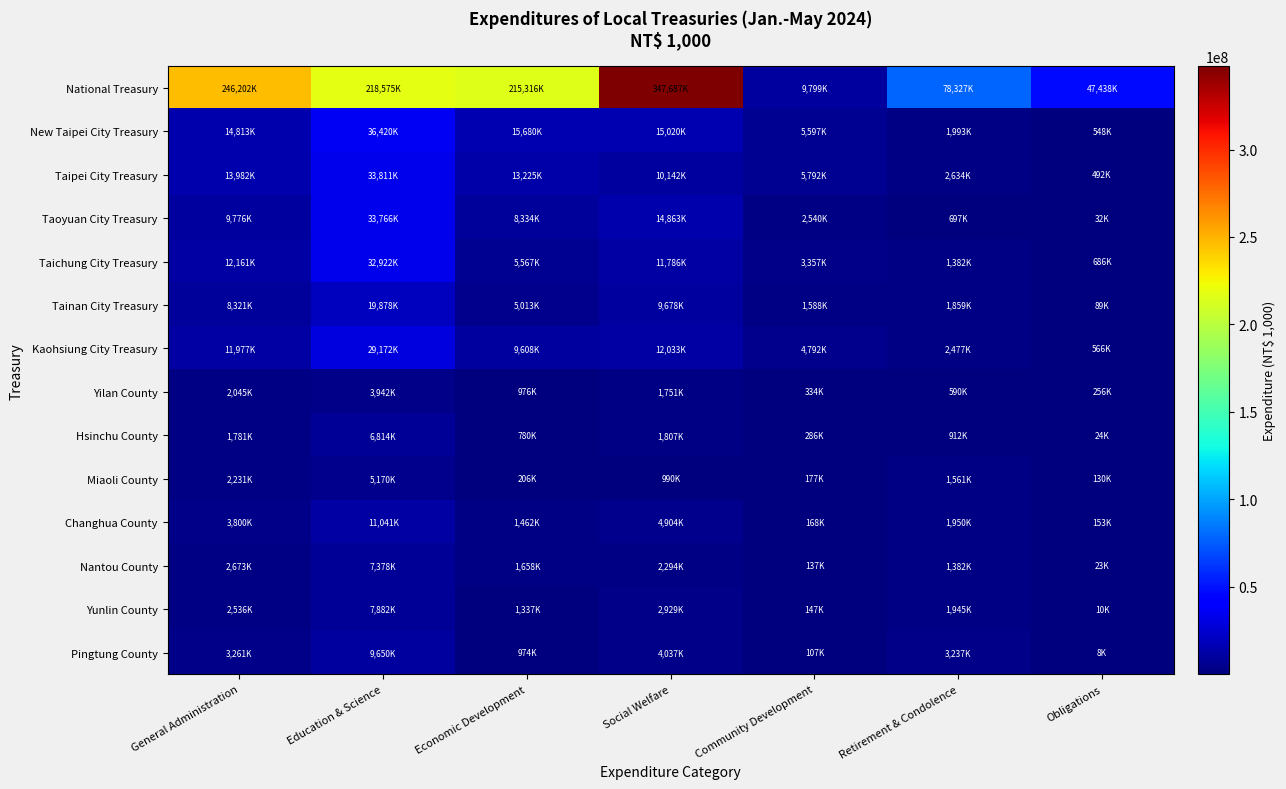

Reading left to right, list all the values displayed in this chart.

National Treasury: General Administration=246202815	Education & Science=218575092	Economic Development=215316891	Social Welfare=347687542	Community Development=9799816	Retirement & Condolence=78327525	Obligations=47438330
New Taipei City Treasury: General Administration=14813140	Education & Science=36420683	Economic Development=15680843	Social Welfare=15020455	Community Development=5597525	Retirement & Condolence=1993698	Obligations=548818
Taipei City Treasury: General Administration=13982021	Education & Science=33811528	Economic Development=13225002	Social Welfare=10142956	Community Development=5792809	Retirement & Condolence=2634860	Obligations=492117
Taoyuan City Treasury: General Administration=9776712	Education & Science=33766757	Economic Development=8334104	Social Welfare=14863498	Community Development=2540275	Retirement & Condolence=697464	Obligations=32267
Taichung City Treasury: General Administration=12161805	Education & Science=32922986	Economic Development=5567267	Social Welfare=11786936	Community Development=3357891	Retirement & Condolence=1382877	Obligations=686636
Tainan City Treasury: General Administration=8321413	Education & Science=19878050	Economic Development=5013285	Social Welfare=9678403	Community Development=1588985	Retirement & Condolence=1859020	Obligations=89467
Kaohsiung City Treasury: General Administration=11977162	Education & Science=29172342	Economic Development=9608419	Social Welfare=12033026	Community Development=4792959	Retirement & Condolence=2477249	Obligations=566861
Yilan County: General Administration=2045601	Education & Science=3942326	Economic Development=976447	Social Welfare=1751002	Community Development=334188	Retirement & Condolence=590474	Obligations=256370
Hsinchu County: General Administration=1781948	Education & Science=6814155	Economic Development=780629	Social Welfare=1807089	Community Development=286560	Retirement & Condolence=912816	Obligations=24931
Miaoli County: General Administration=2231586	Education & Science=5170042	Economic Development=206326	Social Welfare=990881	Community Development=177608	Retirement & Condolence=1561824	Obligations=130360
Changhua County: General Administration=3800596	Education & Science=11041740	Economic Development=1462666	Social Welfare=4904706	Community Development=168221	Retirement & Condolence=1950301	Obligations=153809
Nantou County: General Administration=2673030	Education & Science=7378393	Economic Development=1658864	Social Welfare=2294002	Community Development=137725	Retirement & Condolence=1382167	Obligations=23094
Yunlin County: General Administration=2536832	Education & Science=7882994	Economic Development=1337142	Social Welfare=2929329	Community Development=147425	Retirement & Condolence=1945064	Obligations=10252
Pingtung County: General Administration=3261287	Education & Science=9650486	Economic Development=974546	Social Welfare=4037550	Community Development=107986	Retirement & Condolence=3237394	Obligations=8103